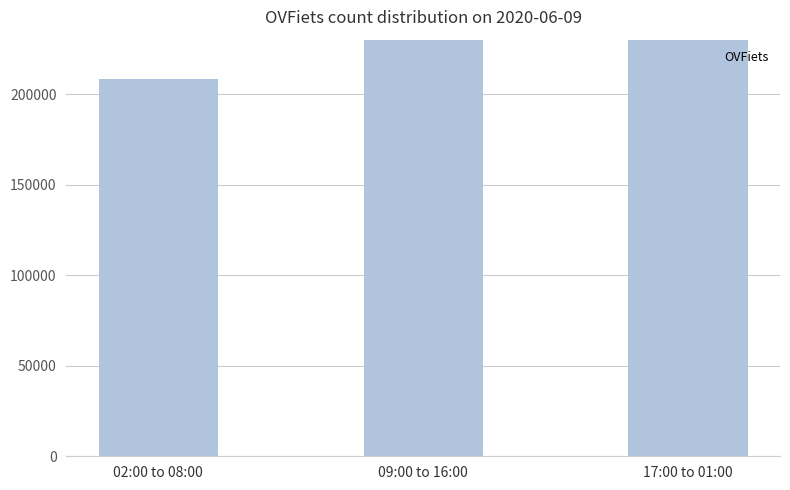

What is the change in value from 02:00 to 08:00 to 17:00 to 01:00?

+49558